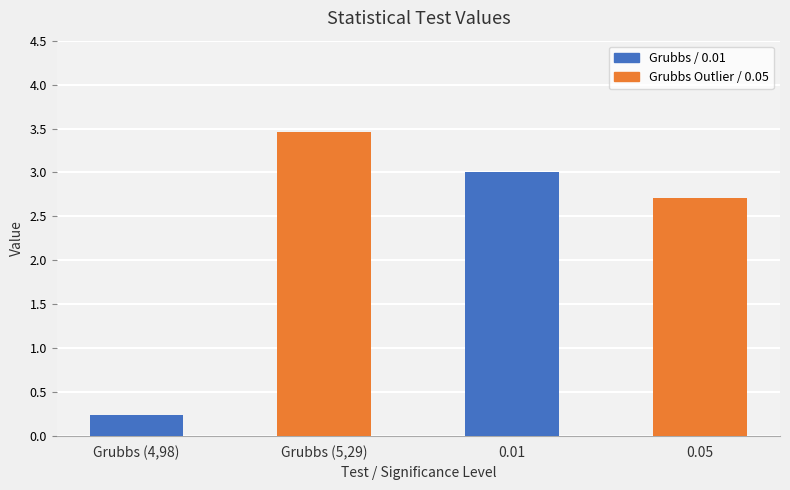

How many bars are there in total?

4